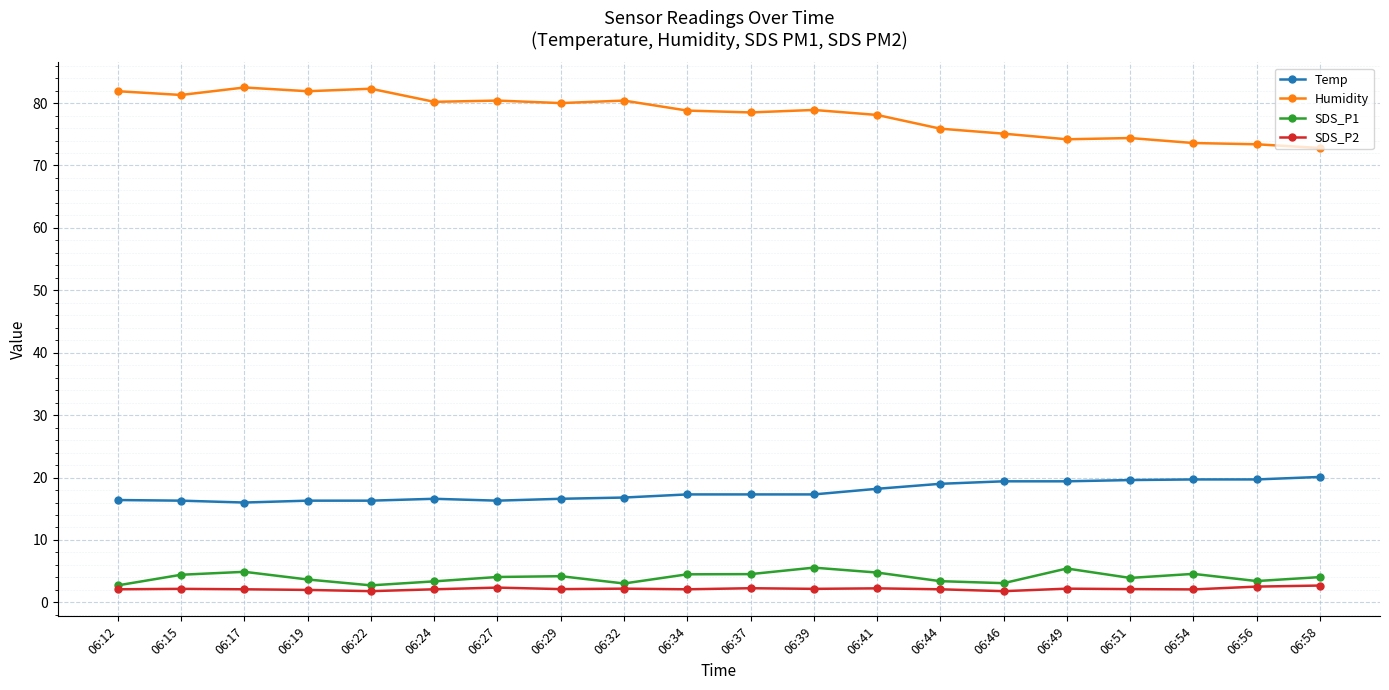

Is the value of Temp at 06:24 greater than the value of Humidity at 06:56?

No